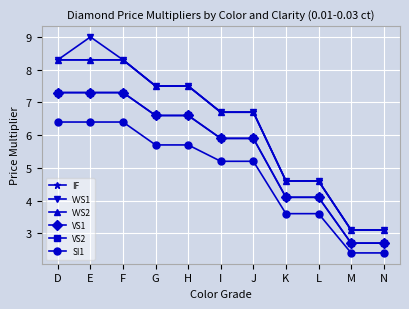

What is the greatest value displayed?

9.0